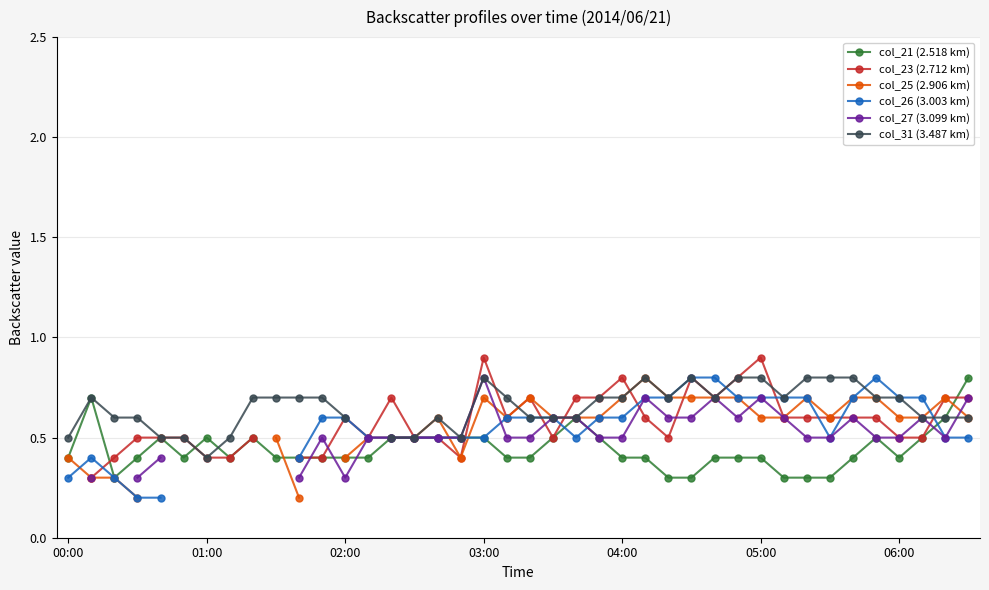

At which label does col_21 (2.518 km) reach its peak?

39